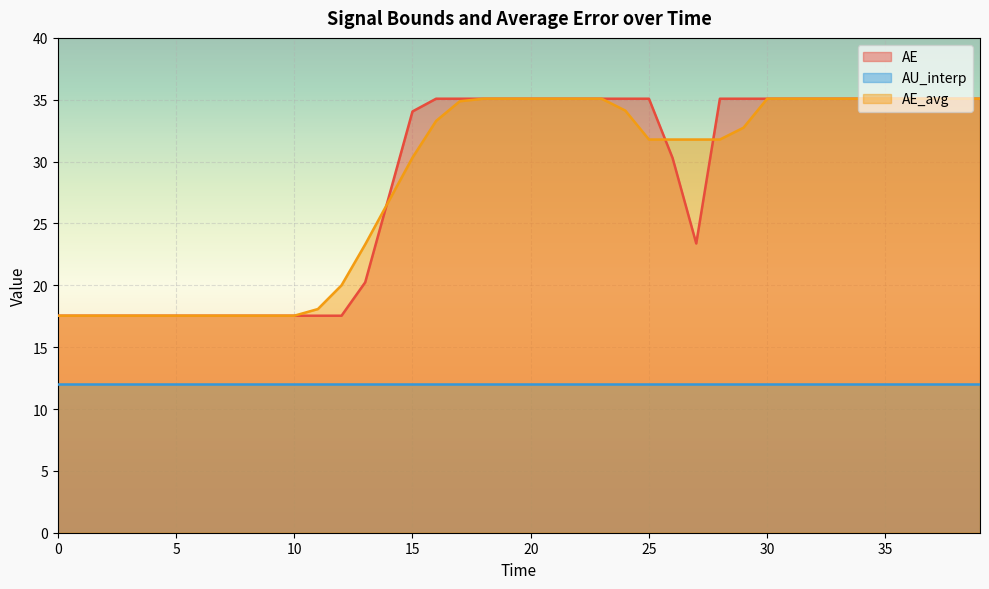

True or false: AE_avg and AU_interp intersect in this chart.

False